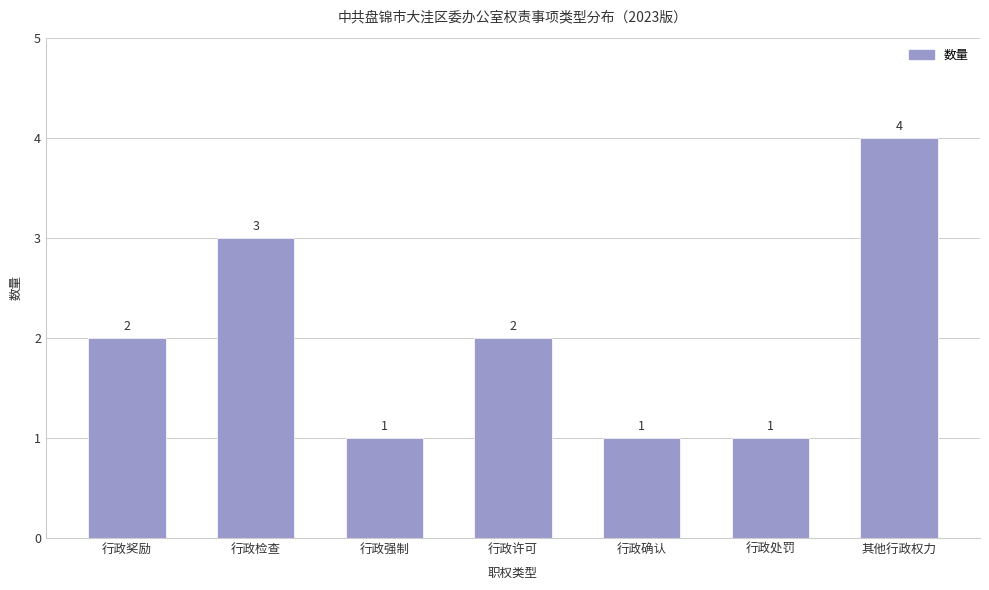

True or false: the data shows 2 at 行政奖励.

True